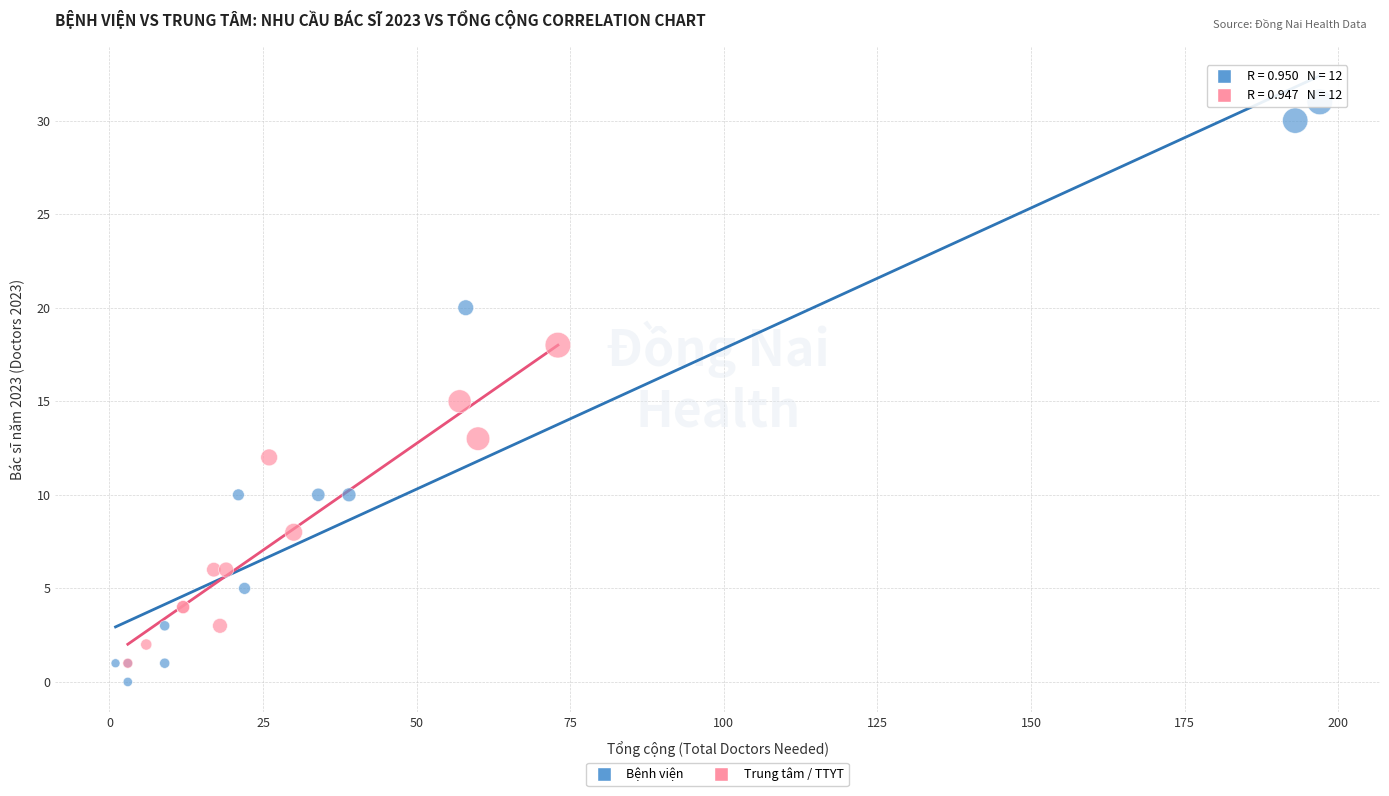

What are all the series names shown in the legend?

Bệnh viện, Trung tâm / TTYT